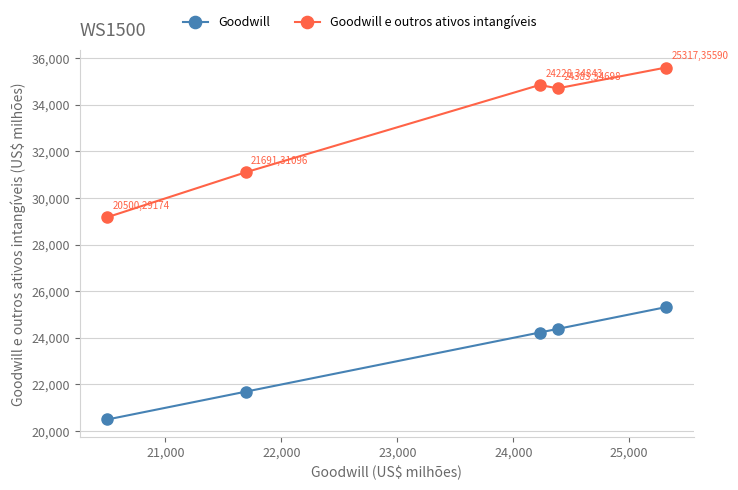

What is the value of the Goodwill e outros ativos intangíveis point at the 3rd from the left?

34843